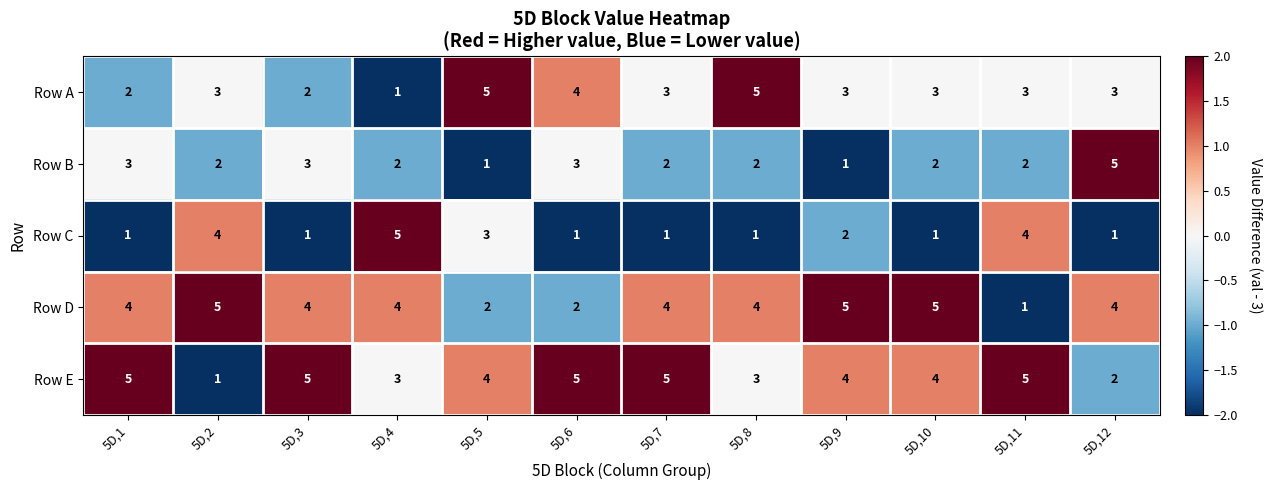

What is the maximum value shown in the chart?

5